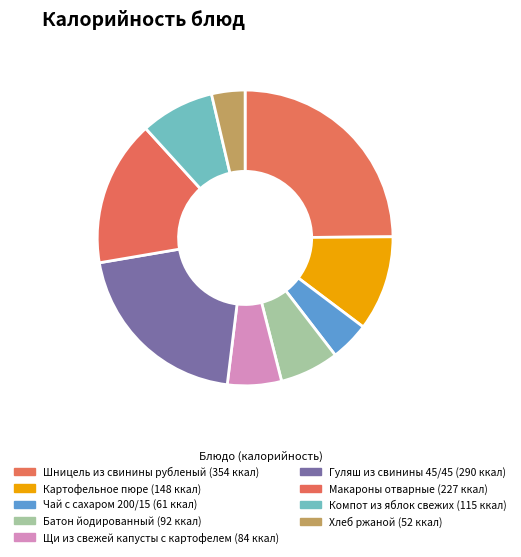

Which has a higher value, Гуляш из свинины 45/45 or Шницель из свинины рубленый?

Шницель из свинины рубленый